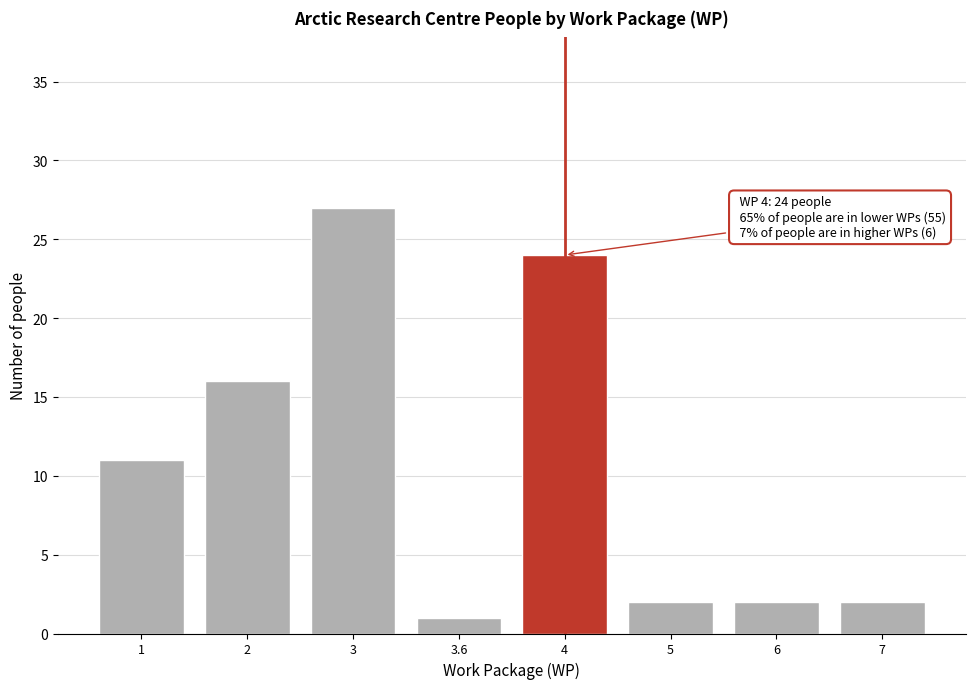

Reading left to right, what are all the values shown in this chart?

11	16	27	1	24	2	2	2